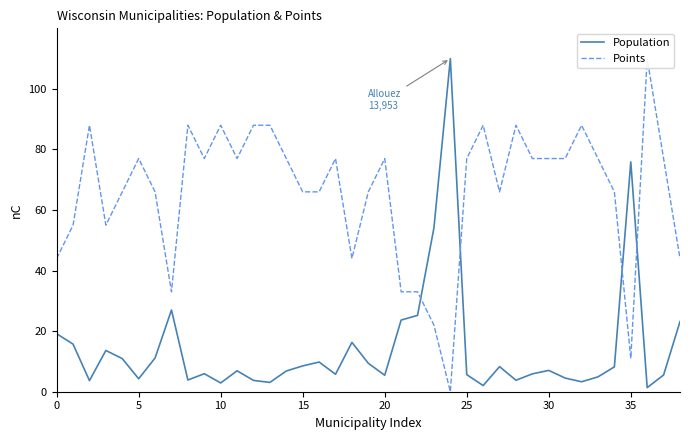

Is the value of Population at 20 greater than the value of Points at 24?

Yes